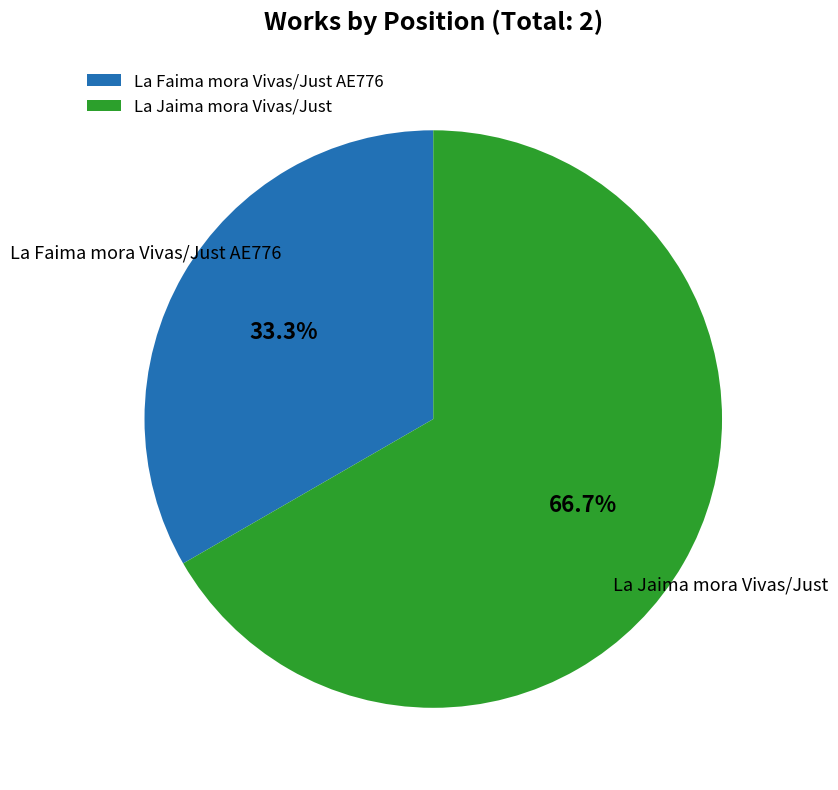

Which has a higher value, La Jaima mora Vivas/Just or La Faima mora Vivas/Just AE776?

La Jaima mora Vivas/Just